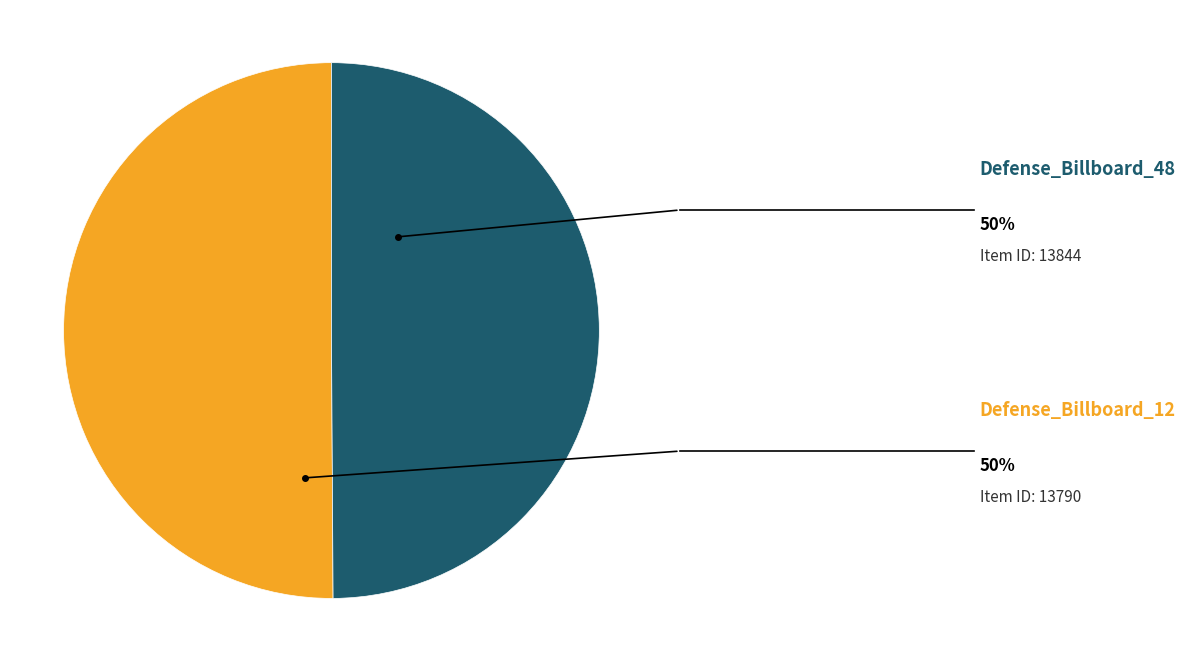

How many slices are in this pie chart?

2